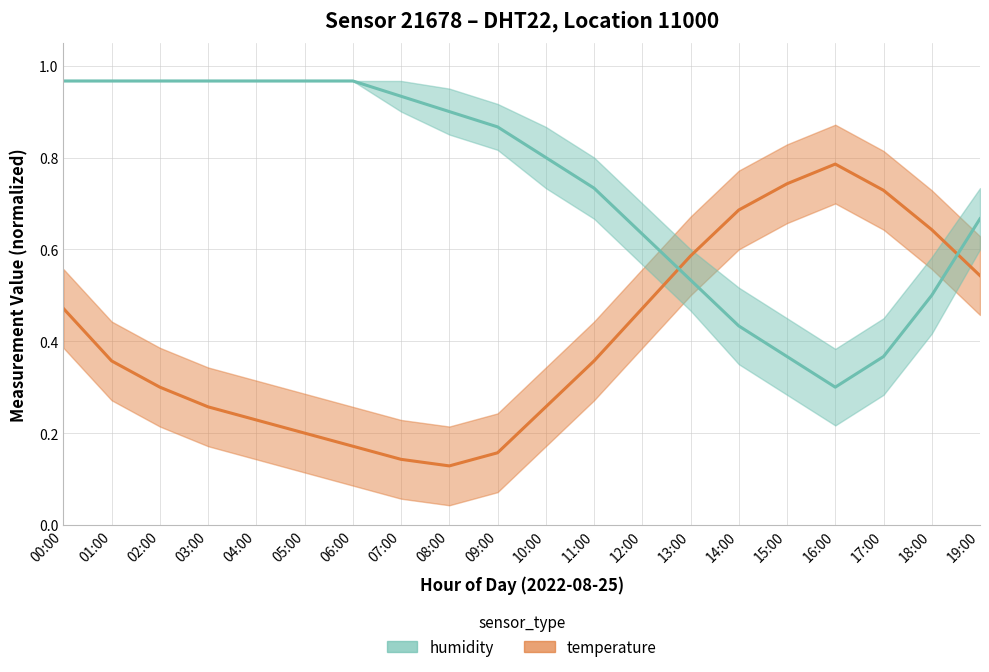

At which category is the sum across all series the highest?

00:00